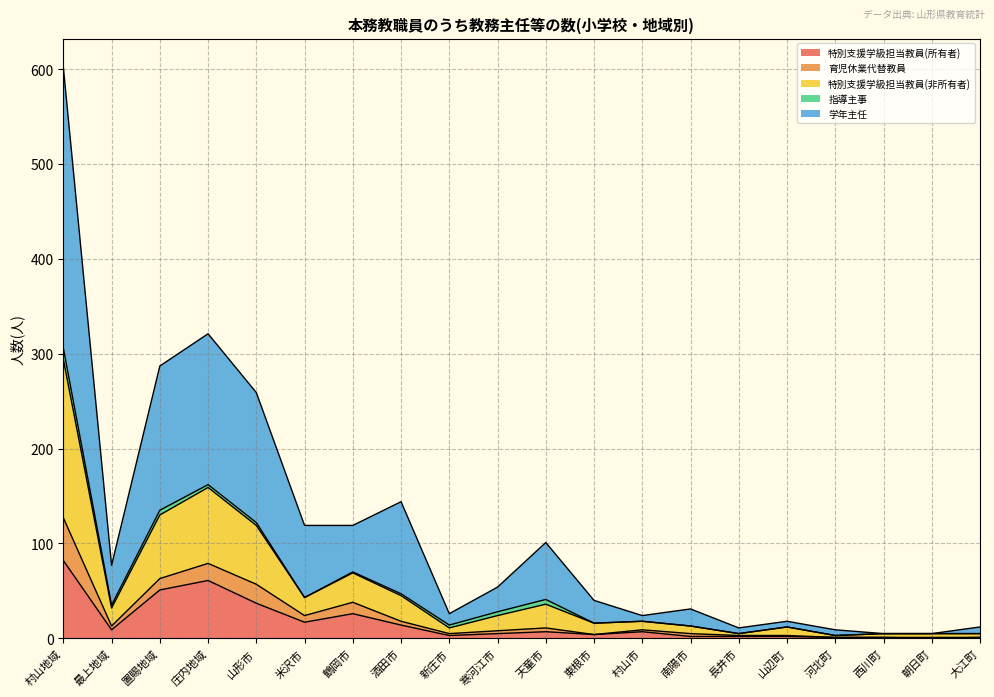

Which category has the highest value in the 特別支援学級担当教員(所有者) series?

村山地域